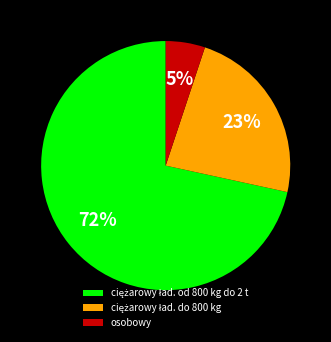

What percentage is the osobowy slice, to the nearest percent?

5%